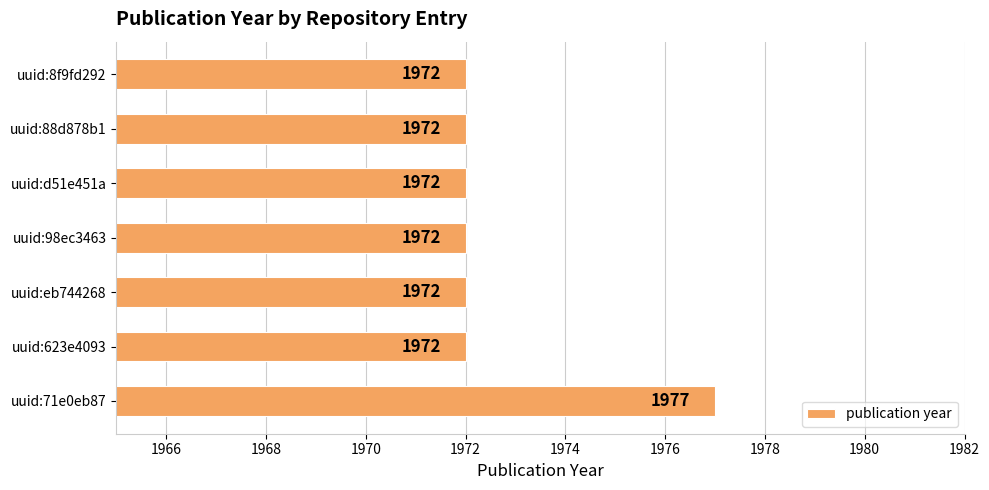

The chart shows a value of 2872 at uuid:88d878b1. True or false?

False